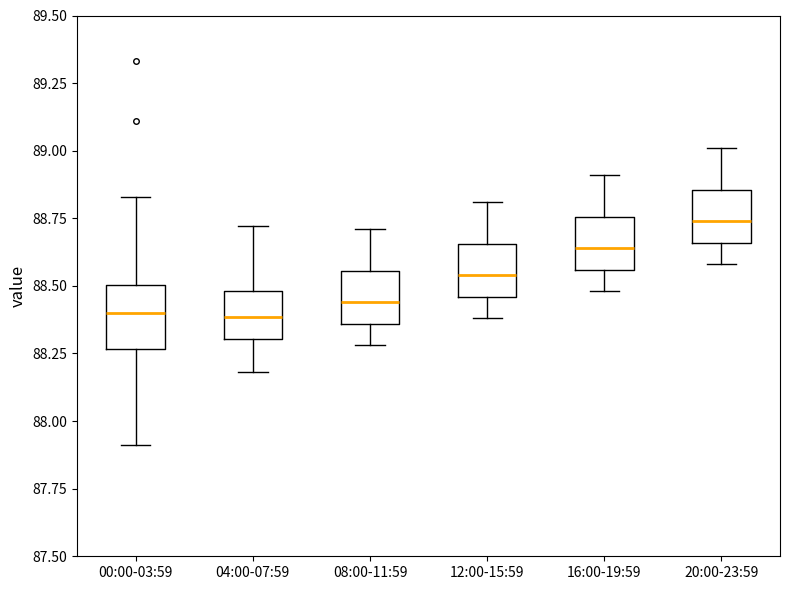

Where does the lower whisker of the box for 08:00-11:59 end on the y-axis? The values are not printed on the chart, so give them approximately, as read against the axis.

88.30